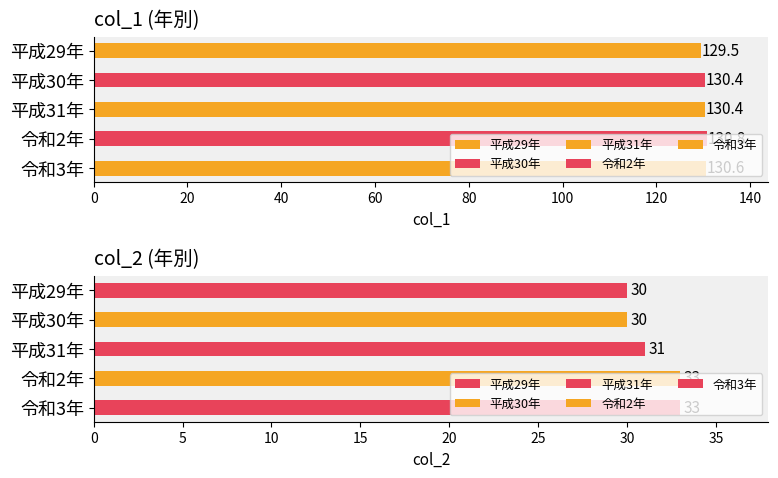

What is the ratio of the value at 平成31年 to the value at 令和3年?

1.0